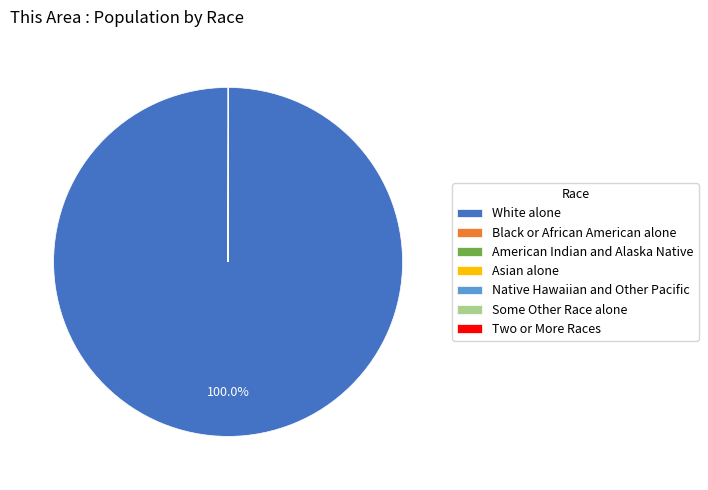

What is the largest slice in the pie chart?

White alone